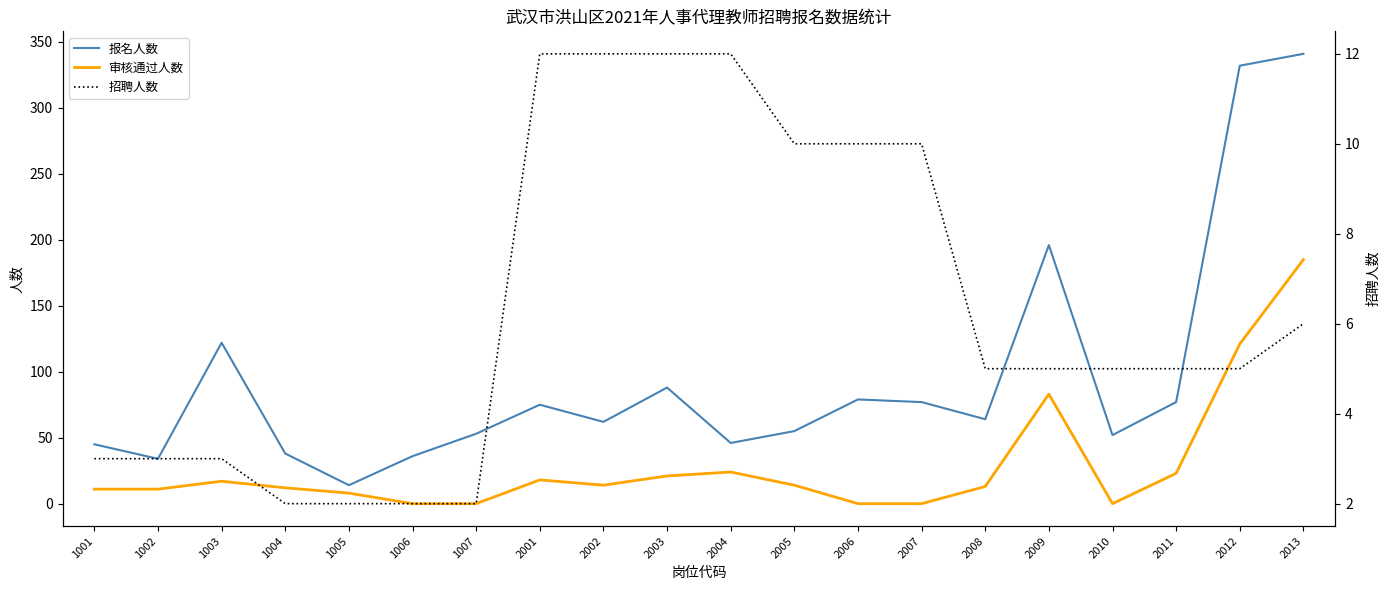

Is the value of 报名人数 at 1001 greater than the value of 招聘人数 at 2002?

Yes